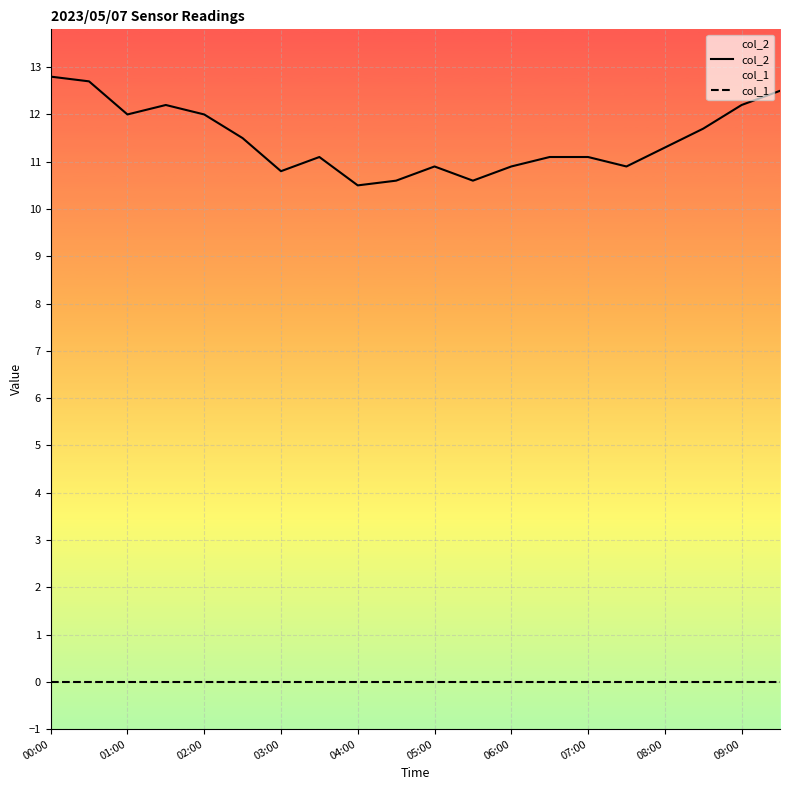

The col_2 series shows 7.0 at 04:00. True or false?

False